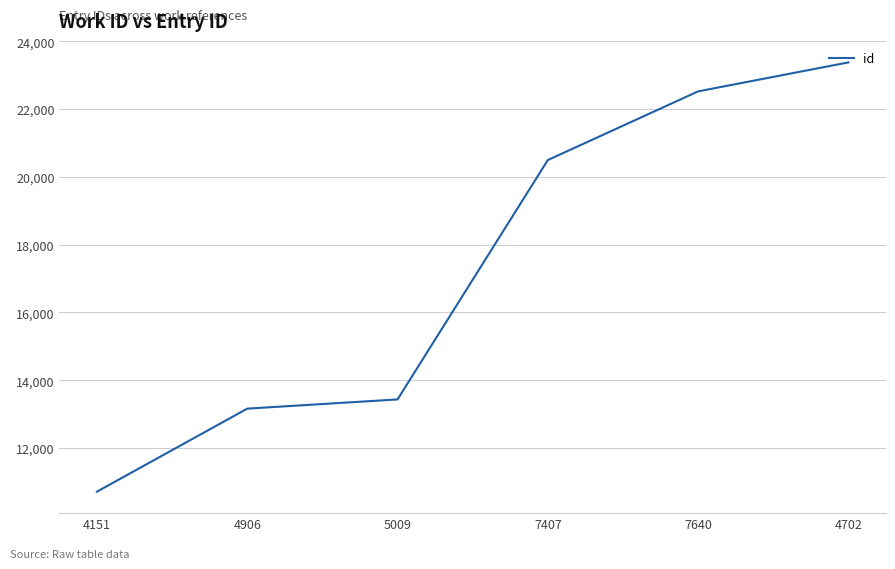

Reading right to left, what are all the values shown in this chart?

4702=23381	7640=22526	7407=20499	5009=13433	4906=13161	4151=10710